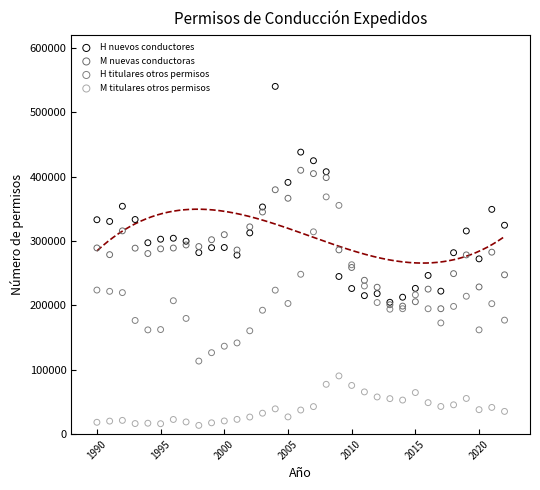

What are all the series names shown in the legend?

H nuevos conductores, M nuevas conductoras, H titulares otros permisos, M titulares otros permisos